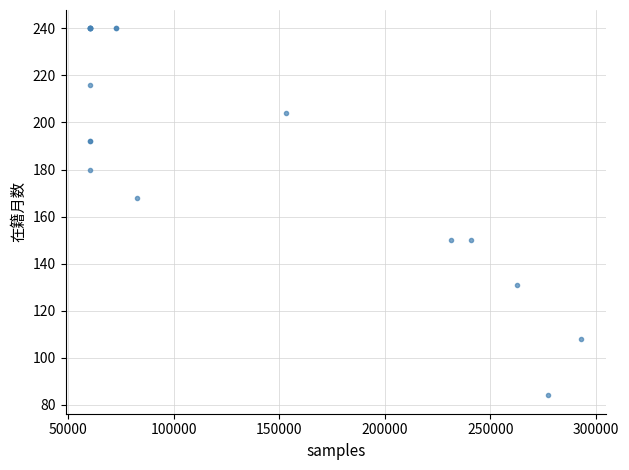

What Y value in the scatter plot is closest to 162?

168